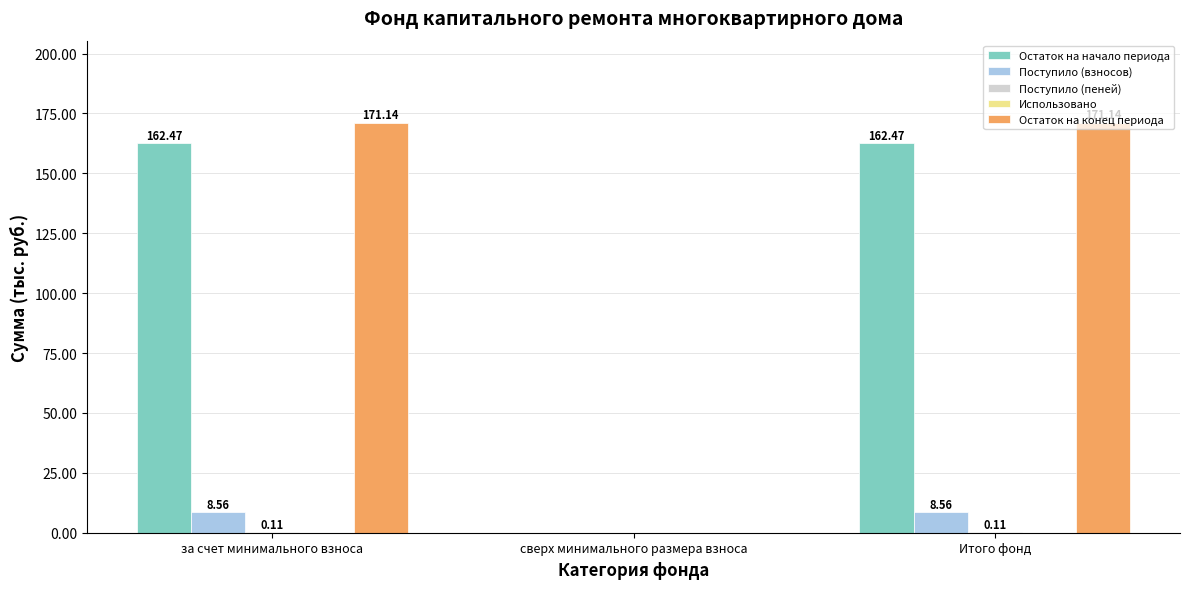

Are the bars horizontal?

No